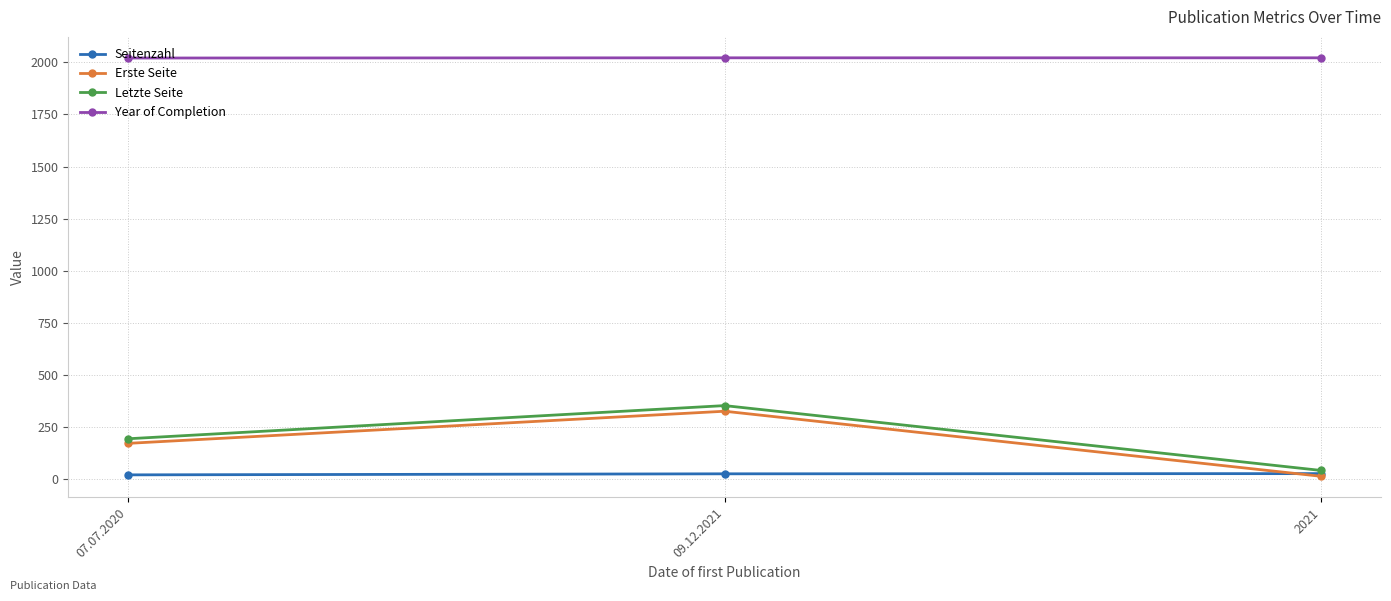

Does the chart have visible grid lines?

Yes